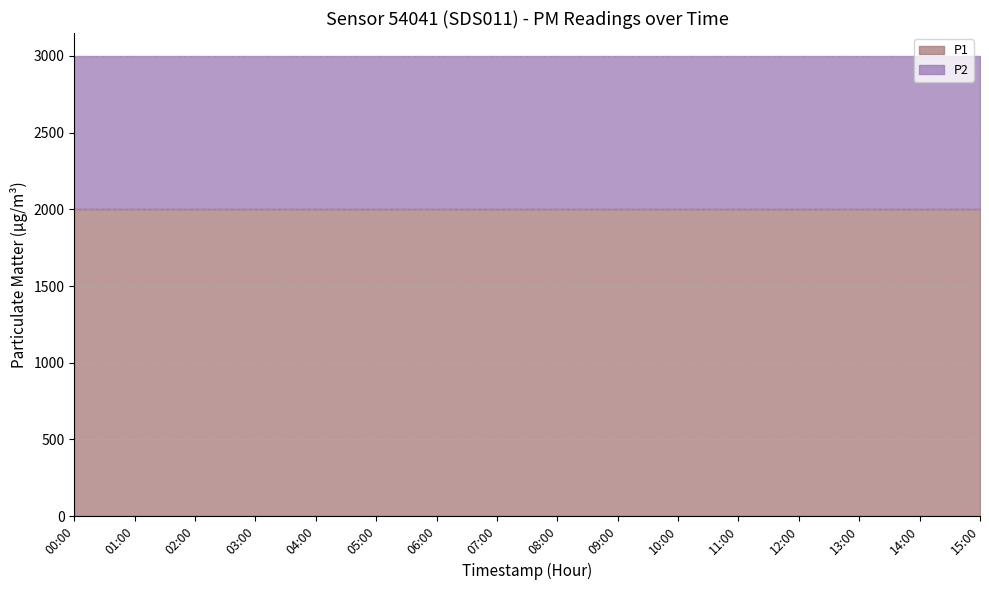

What position from the right is 00:00?

16